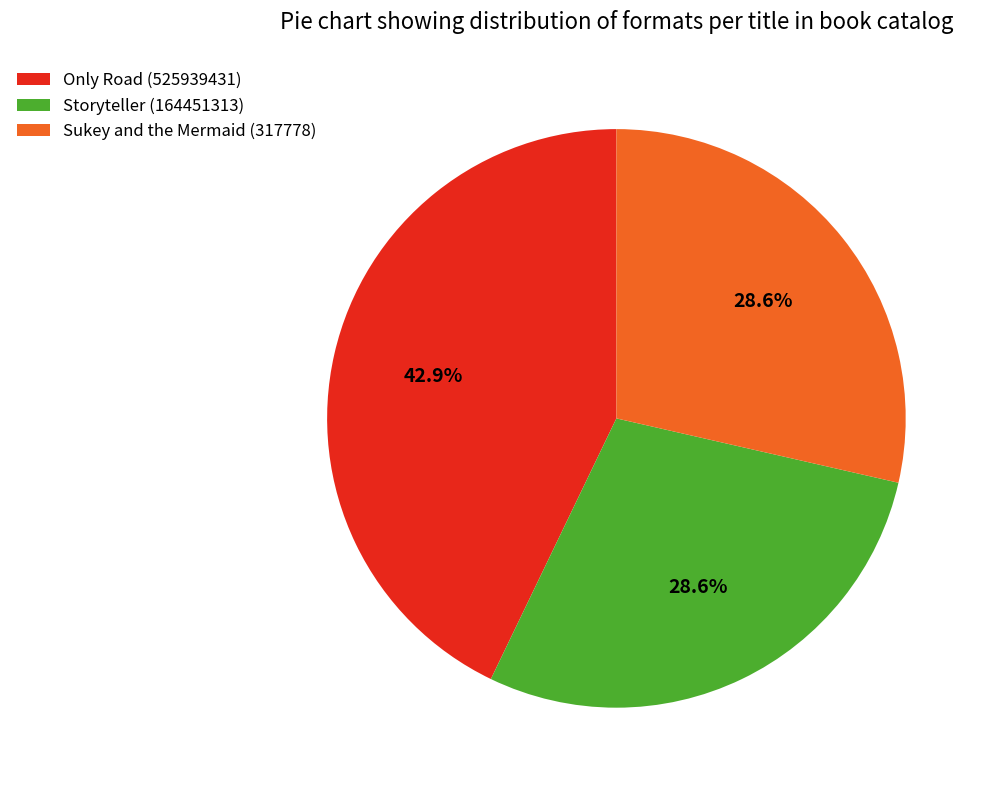

Which slice is the largest?

Only Road (525939431)